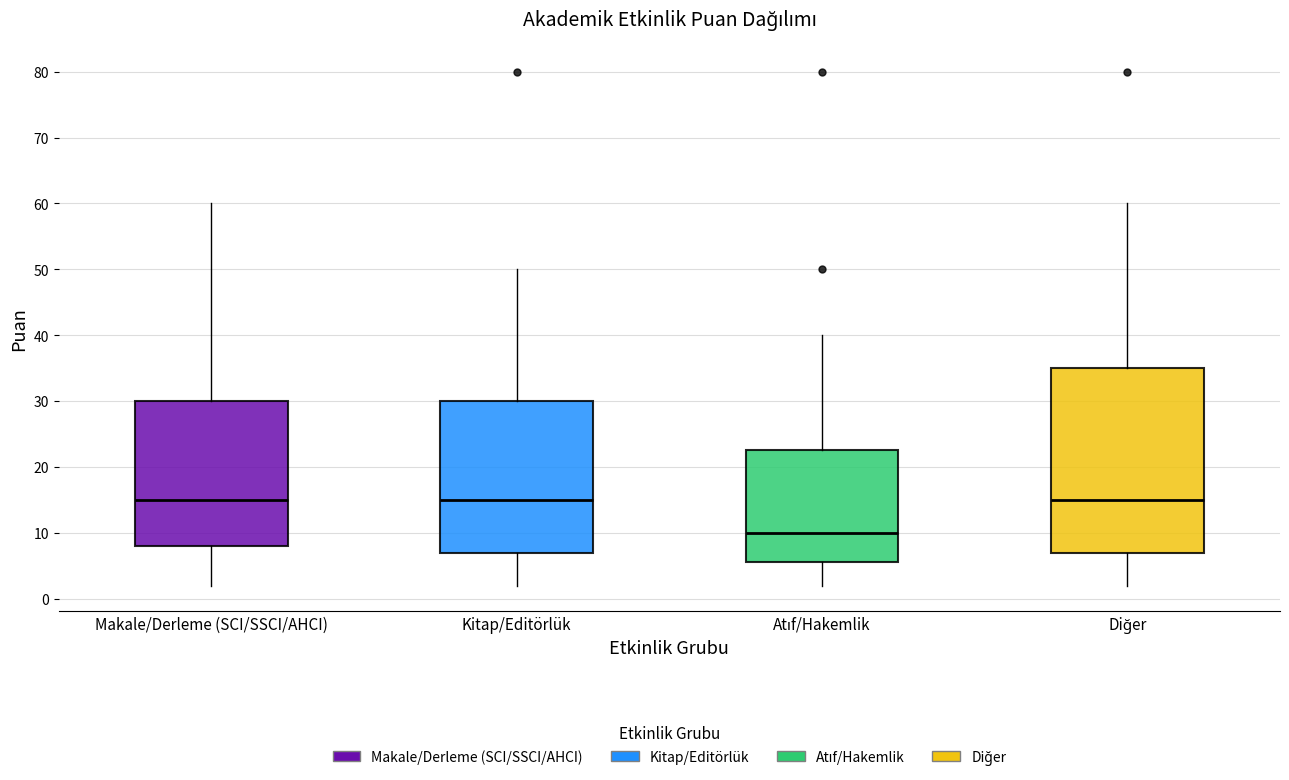

Where is the lower edge of the box for Diğer on the y-axis? The values are not printed on the chart, so give them approximately, as read against the axis.

7